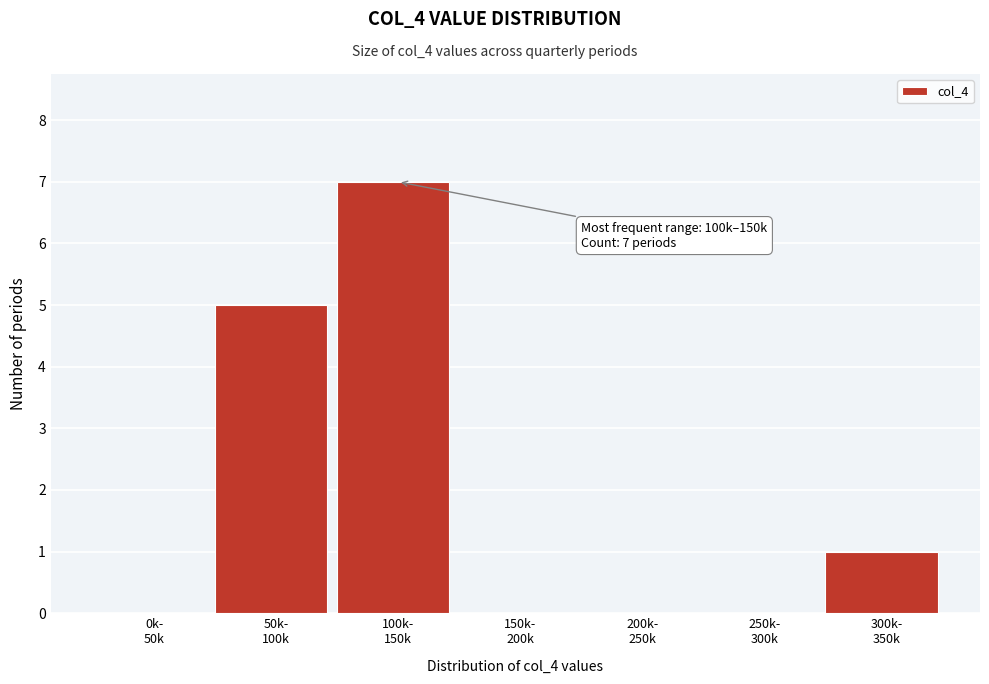

What is the greatest value displayed?

7